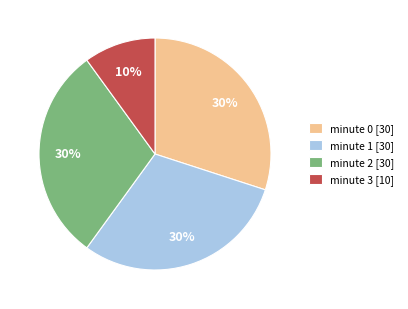

What is the ratio of the value at minute 0 to the value at minute 1?

1.0